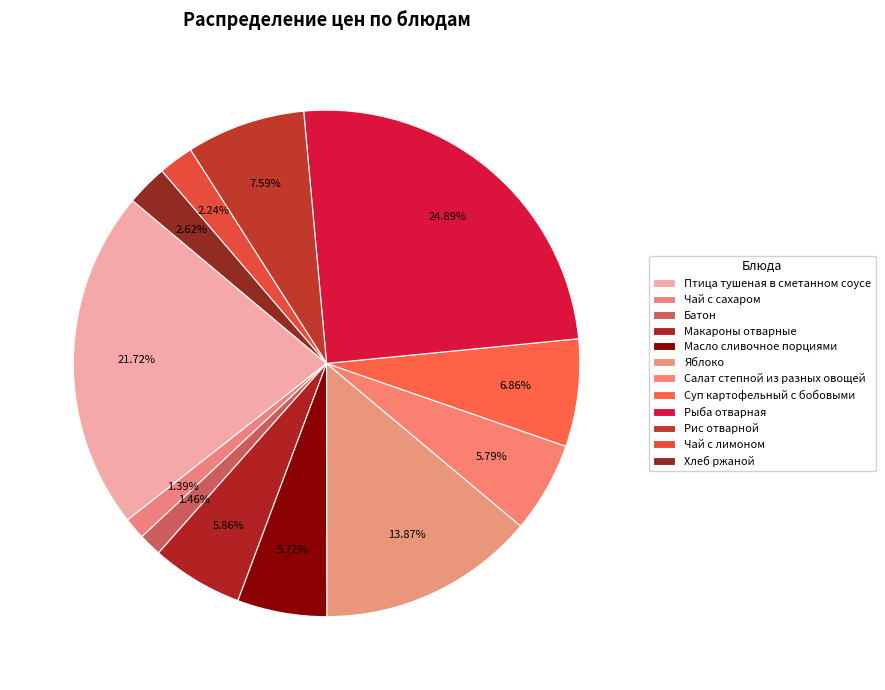

What is the ratio of the value at Батон to the value at Чай с сахаром?

1.0